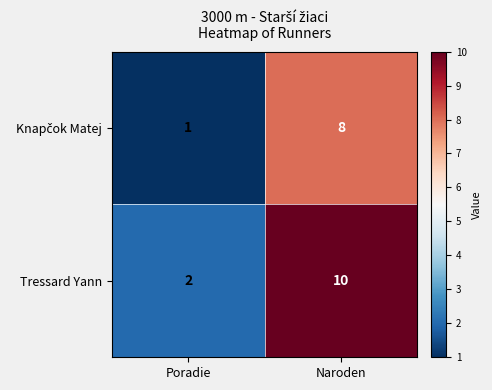

What is the sum of all Tressard Yann values?

12